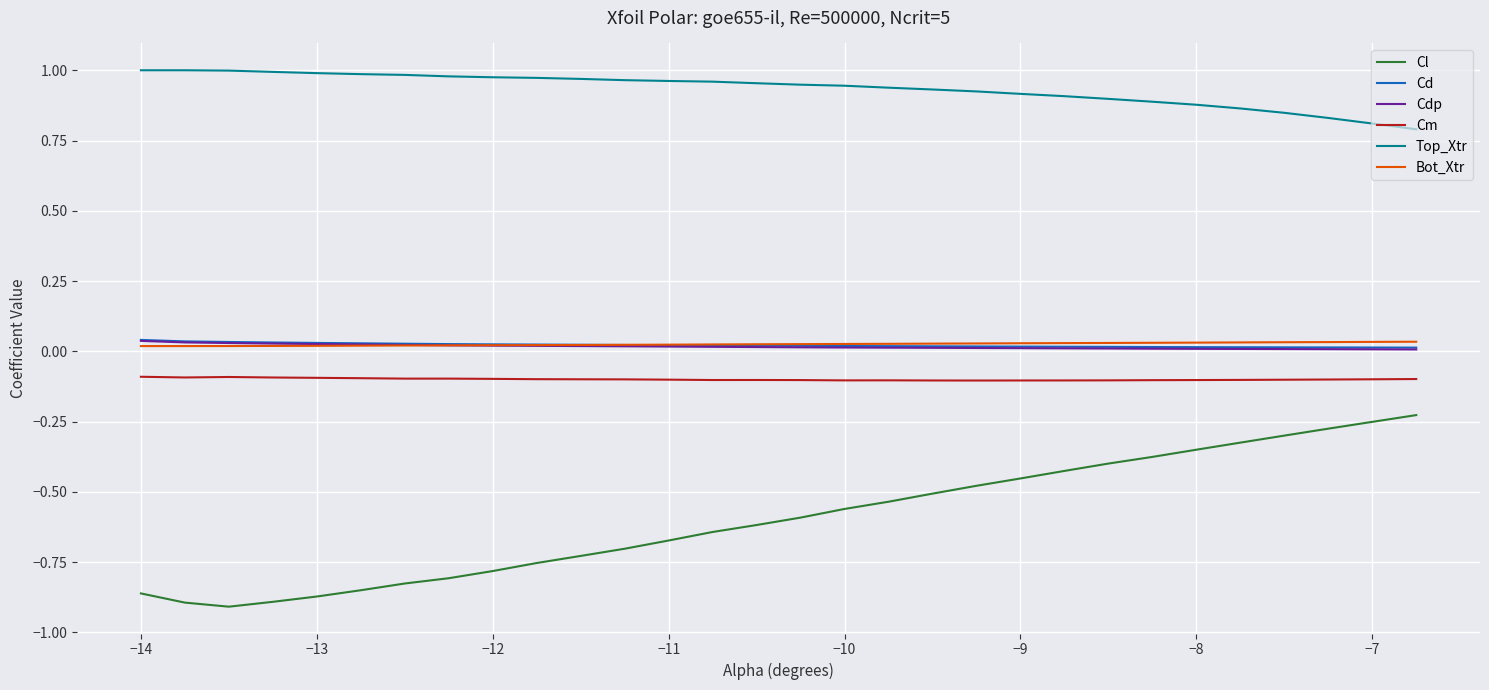

Which series has the largest total across all categories?

Top_Xtr